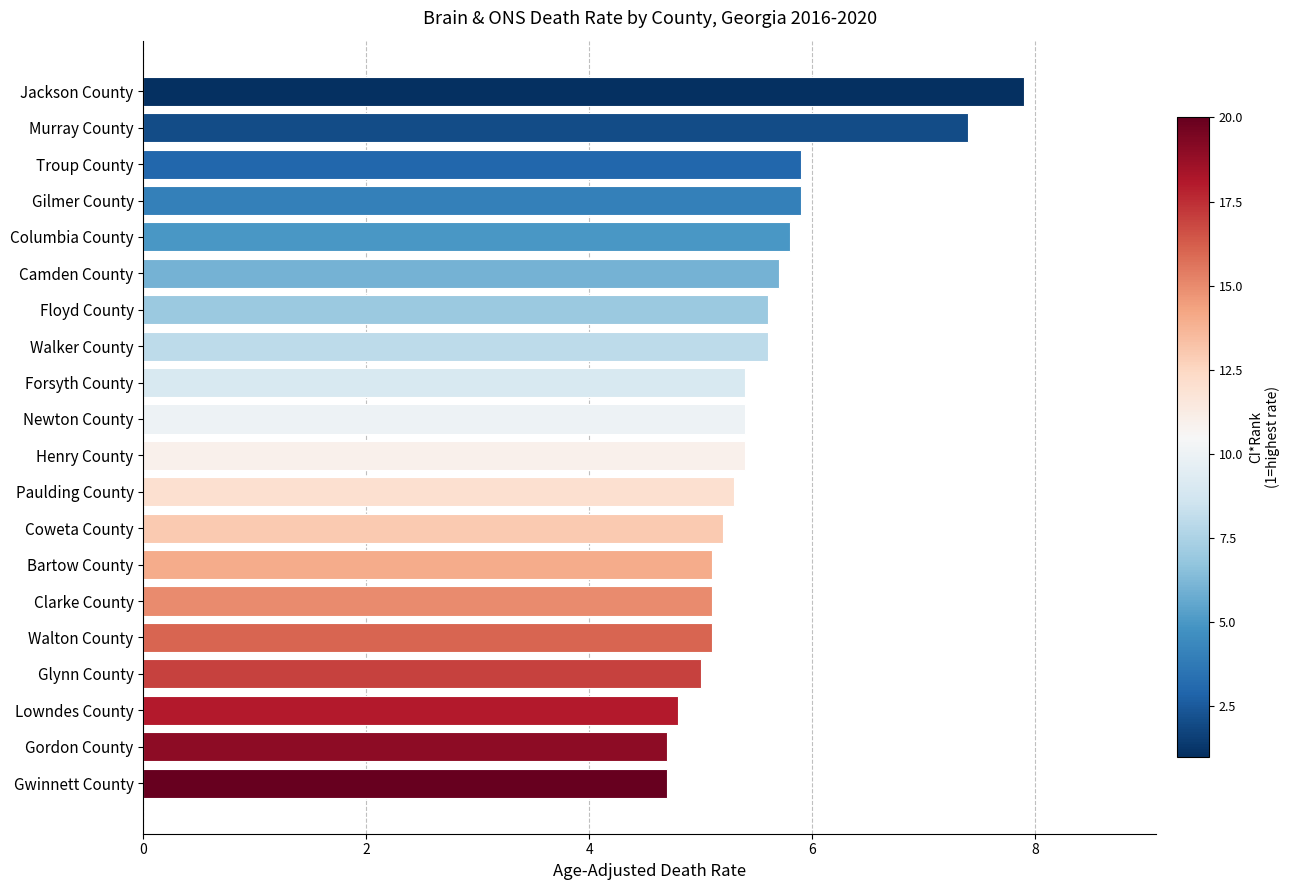

What is the ratio of the value at Floyd County to the value at Camden County?

1.0